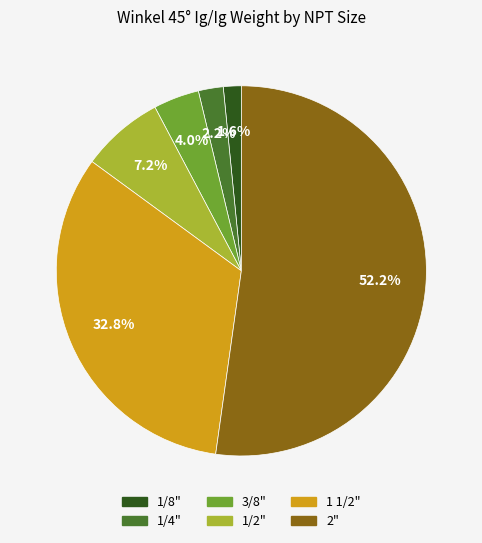

Between 1/4" and 1 1/2", which is larger?

1 1/2"